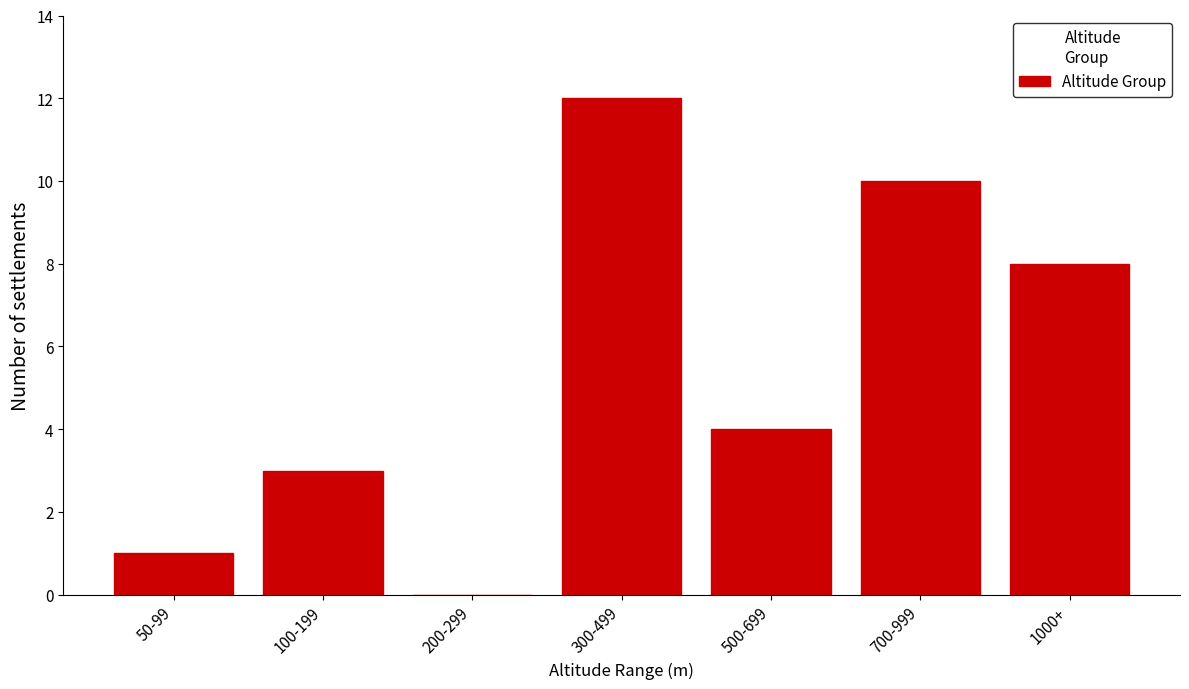

Reading left to right, extract all data points from this chart.

50-99=1	100-199=3	200-299=0	300-499=12	500-699=4	700-999=10	1000+=8